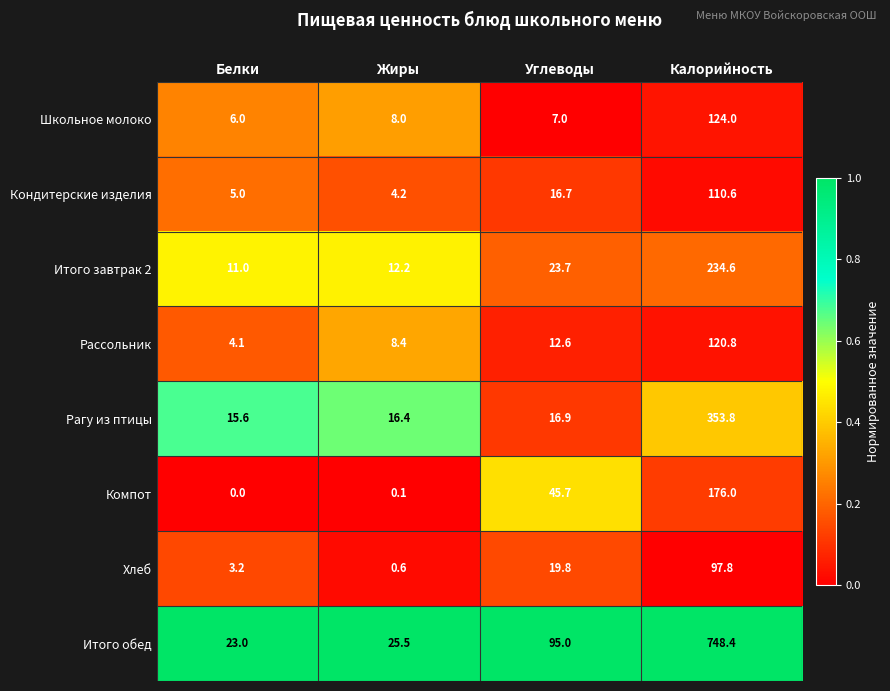

What is the difference between the second highest and second lowest values in the Хлеб series?

16.6